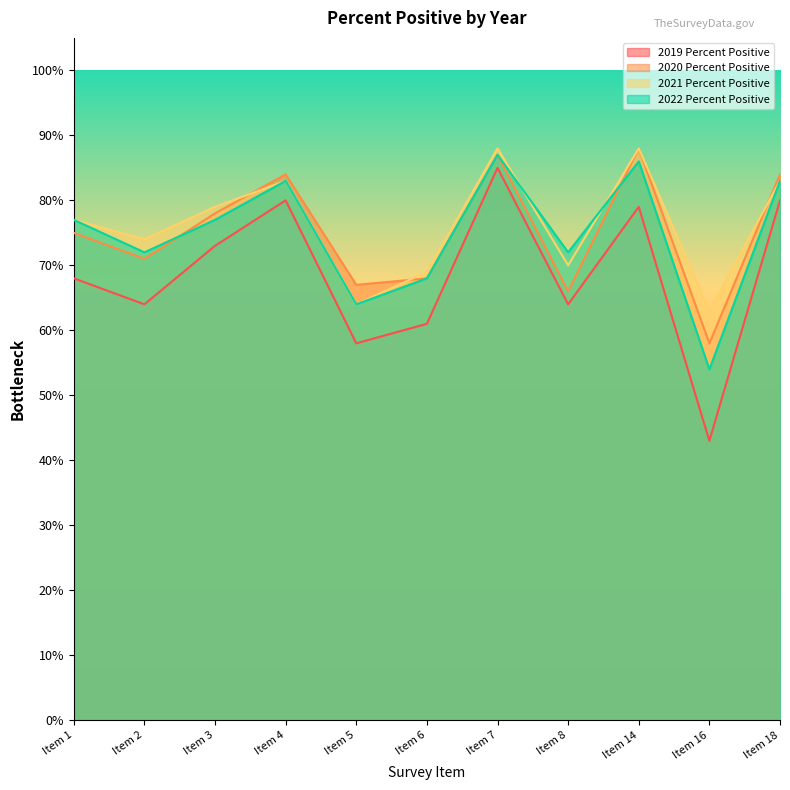

What is the approximate value of 2021 Percent Positive at Item 4?

0.8